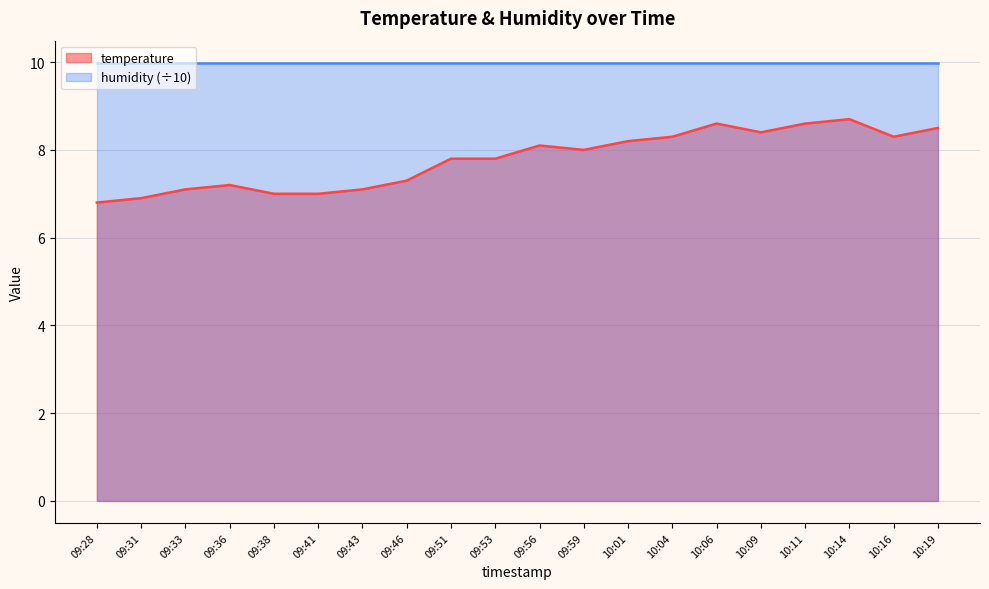

At which label does the data first exceed 8?

09:56